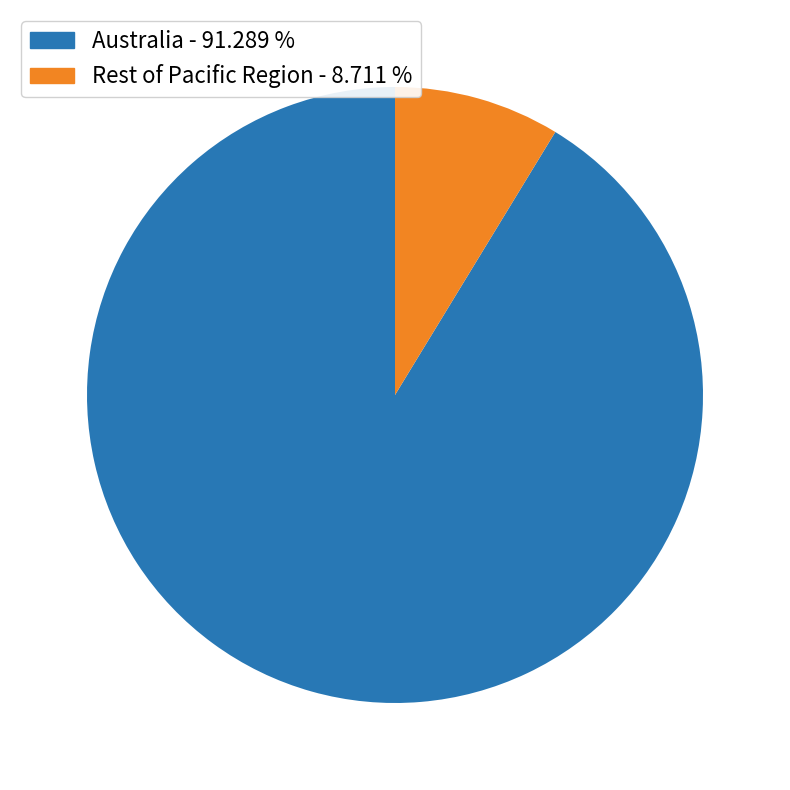

Does any single category account for the majority?

Yes